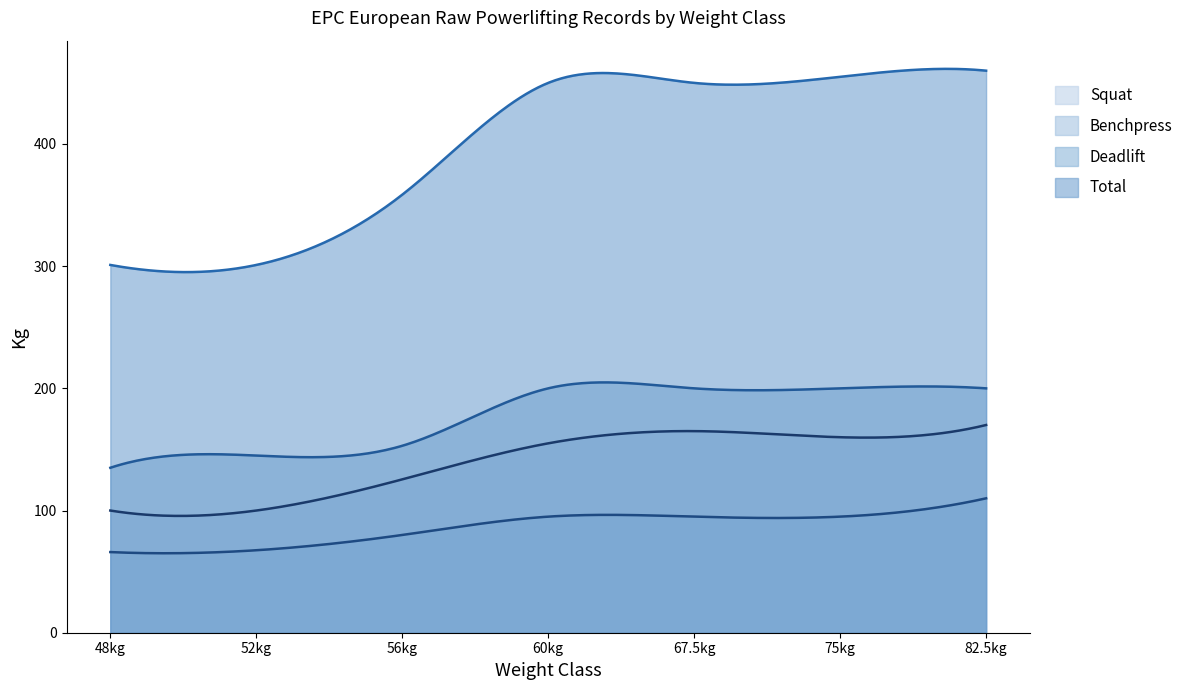

How many series are shown in this chart?

4